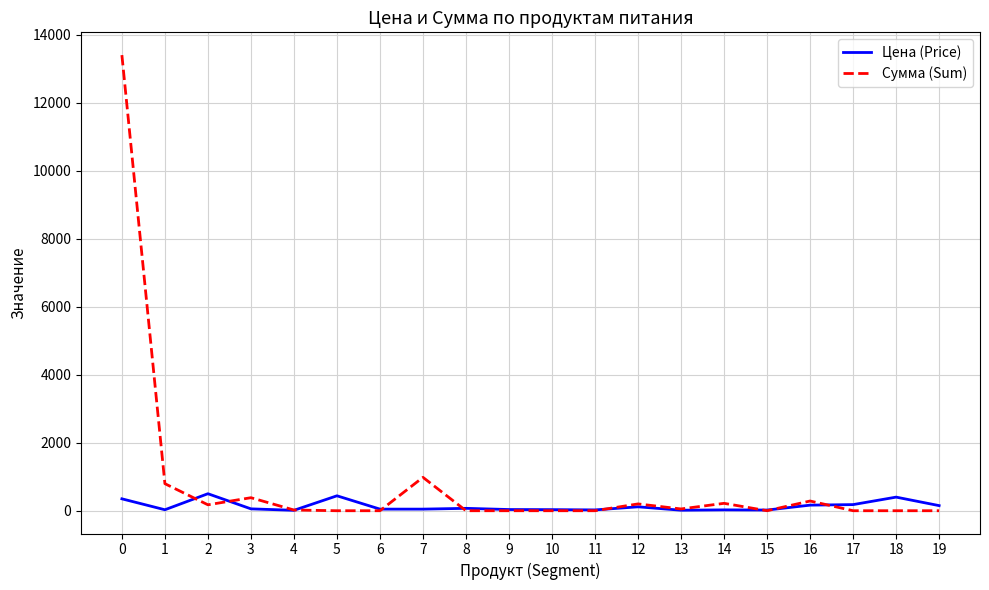

Which series changed the most between 5 and 7?

Сумма (Sum)